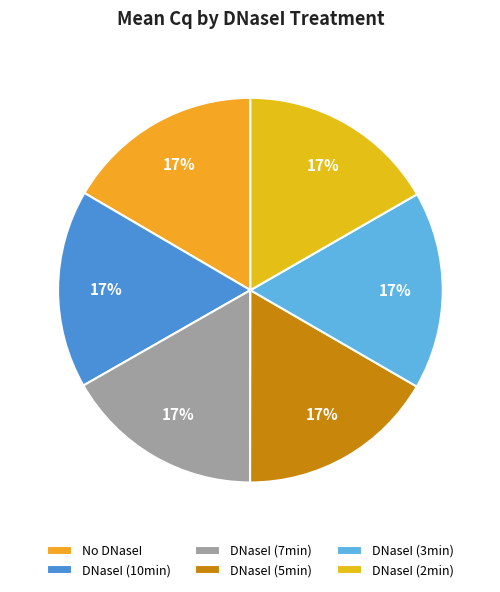

What percentage is the DNaseI (7min) slice, to the nearest percent?

17%